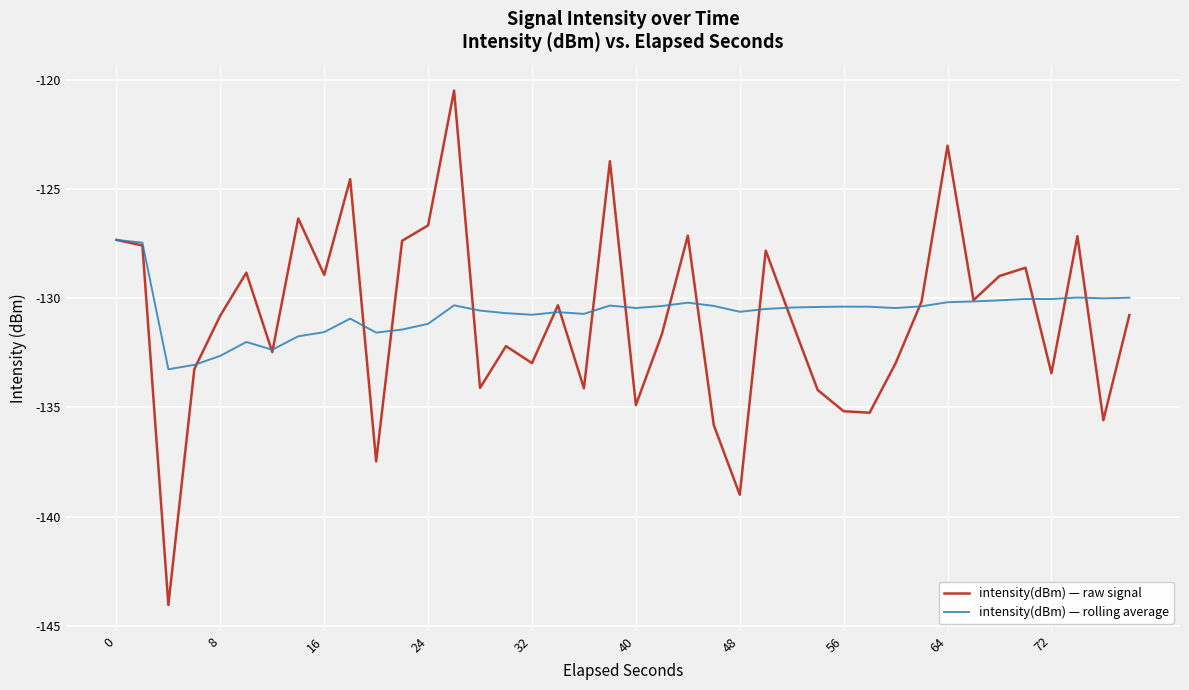

List the series in order of their peak value, highest first.

intensity(dBm) — raw signal, intensity(dBm) — rolling average